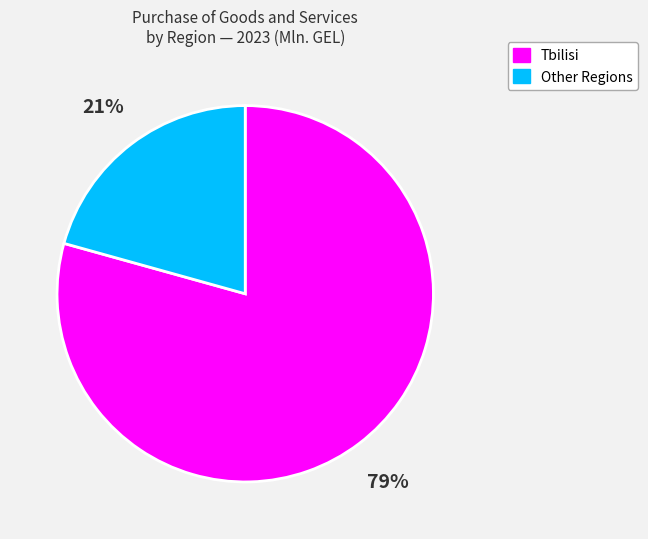

Does any single category account for the majority?

Yes